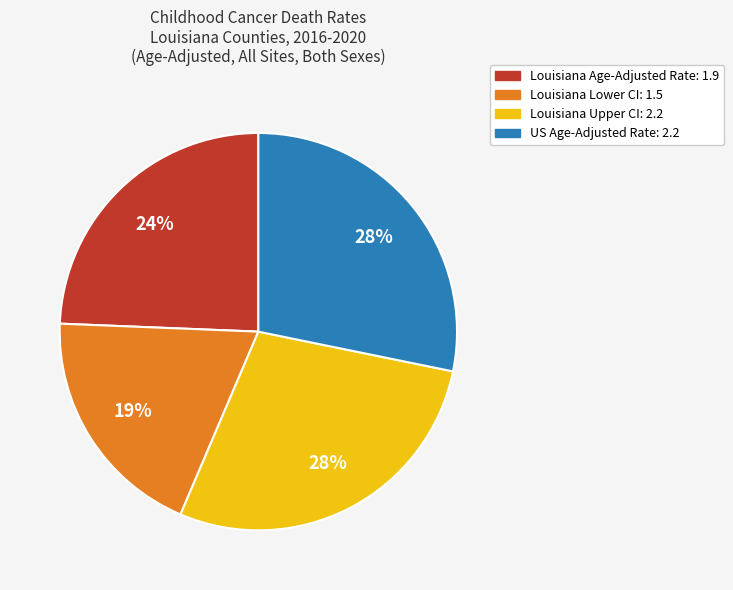

To the nearest percent, what is the difference between the largest and smallest slice percentages?

9%